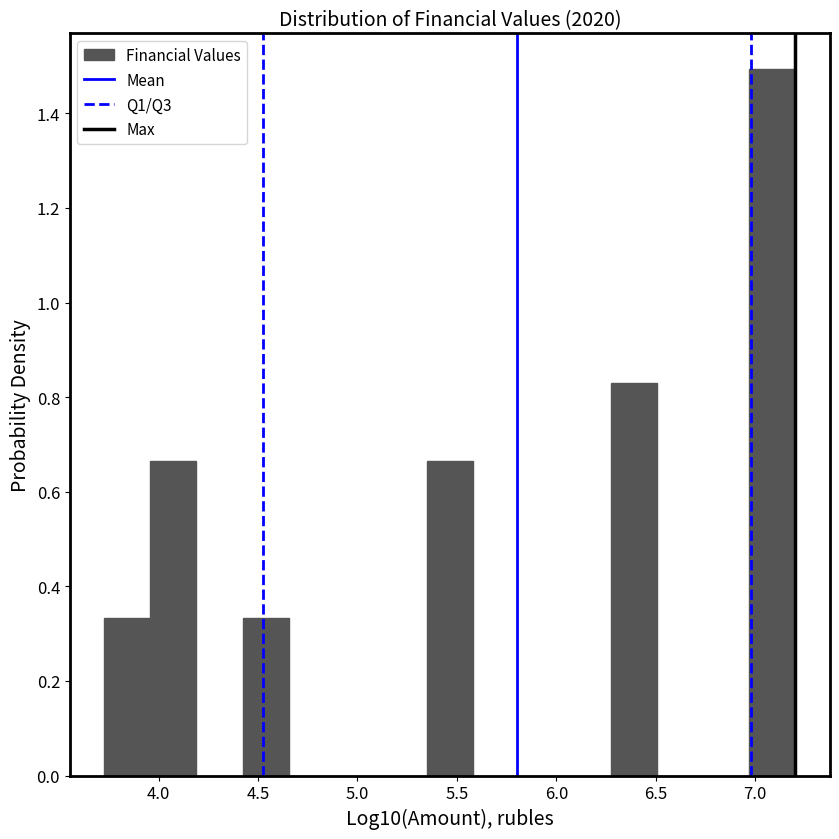

What is the height of the bar covering 5.35 to 5.60 on the x-axis? Neither the bar edges nor the heights are printed on the chart, so give them approximately, as read against the axes.

0.66